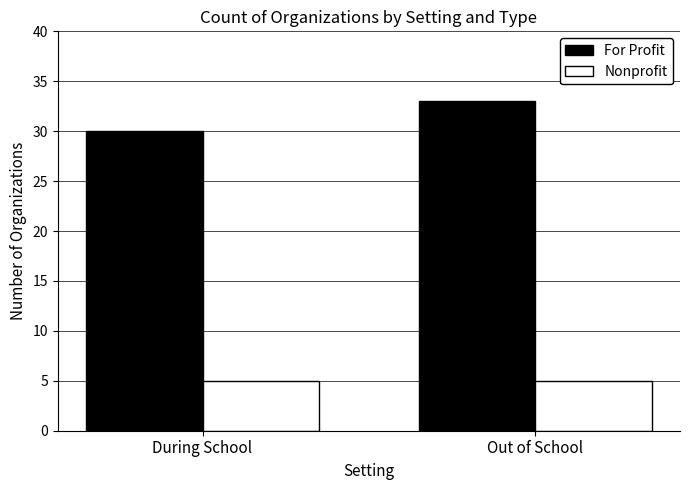

Reading left to right, extract all data points from this chart.

For Profit: During School=30	Out of School=33
Nonprofit: During School=5	Out of School=5